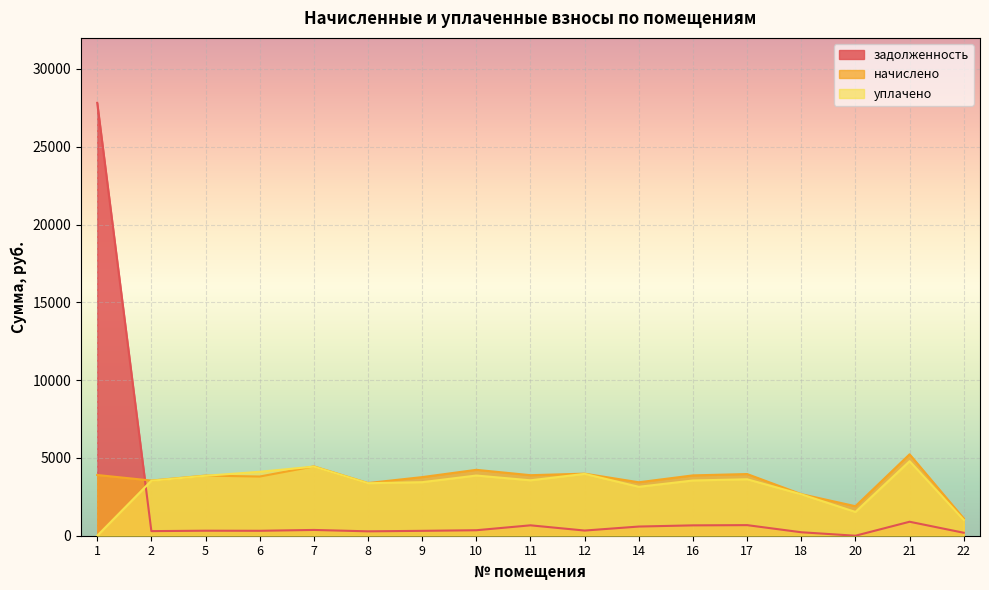

How many categories are shown in the chart?

17